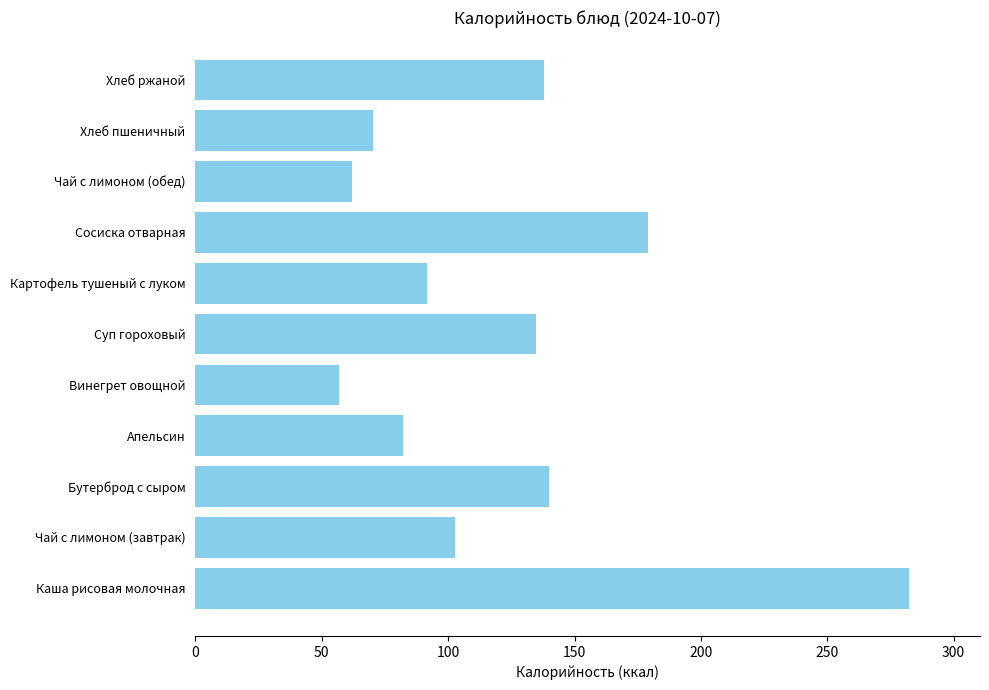

Between Сосиска отварная and Чай с лимоном (обед), which is larger?

Сосиска отварная